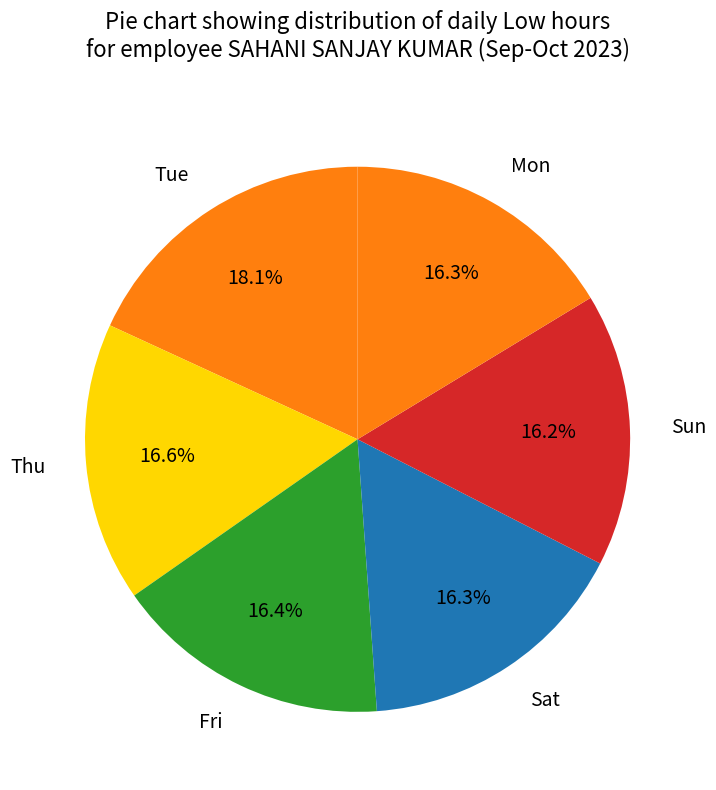

Which slice is the largest?

Tue